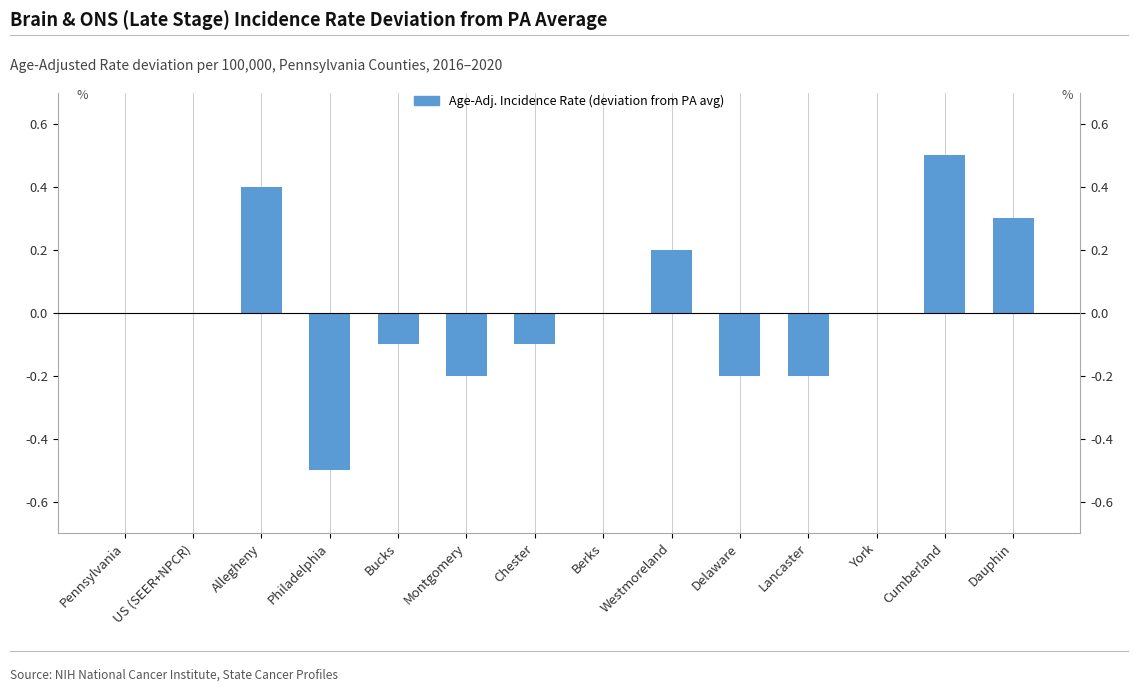

What is the label of the 11th bar from the left?

Lancaster